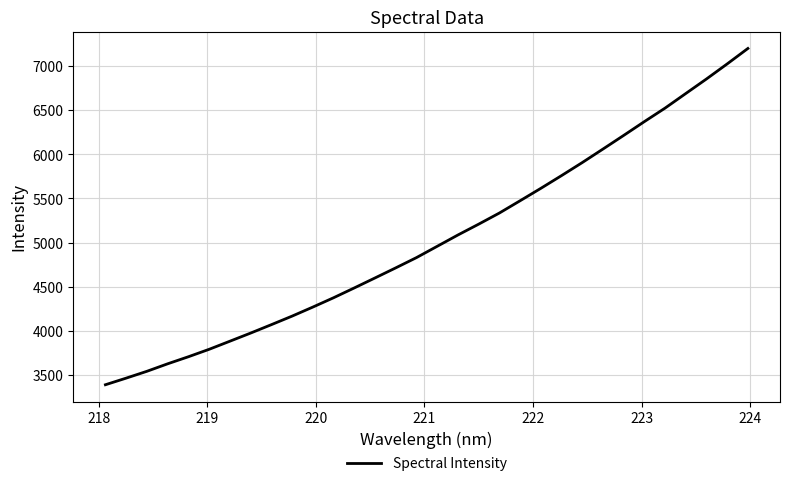

What is the maximum value shown in the chart?

7199.6